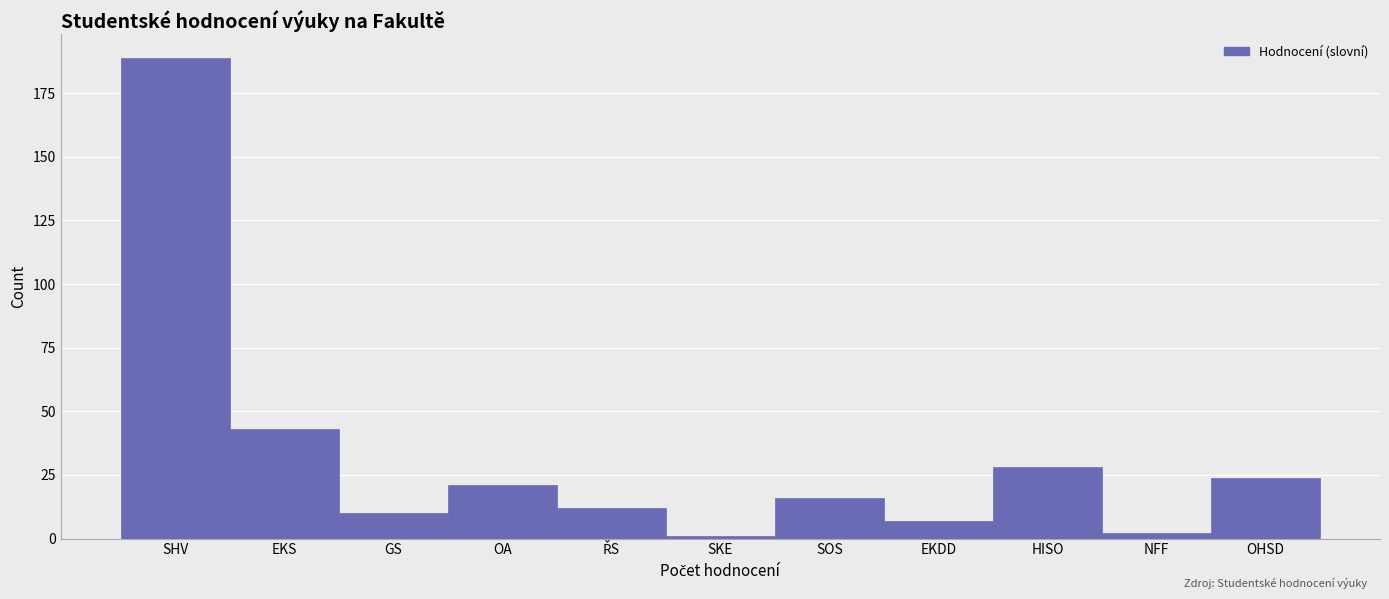

Reading left to right, what are all the values shown in this chart?

189	43	10	21	12	1	16	7	28	2	24